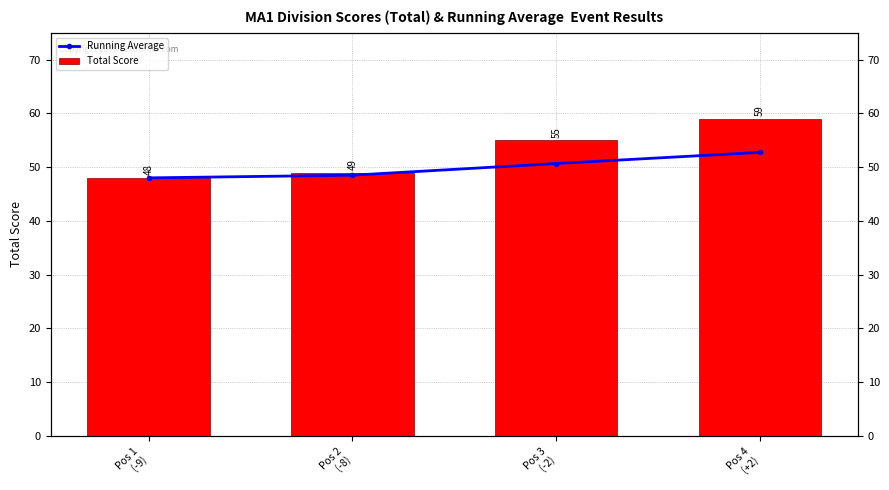

Reading right to left, extract all data points from this chart.

Running Average: 52.8	50.7	48.5	48.0
Total Score: 59.0	55.0	49.0	48.0